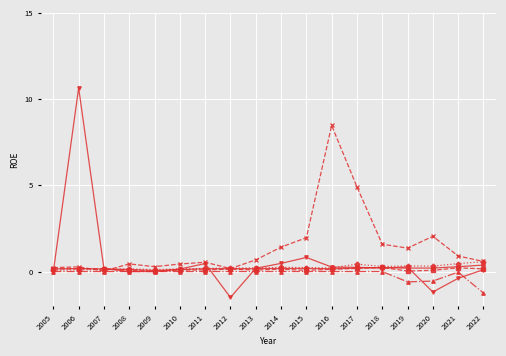

What is the minimum value shown in the chart?

-1.5